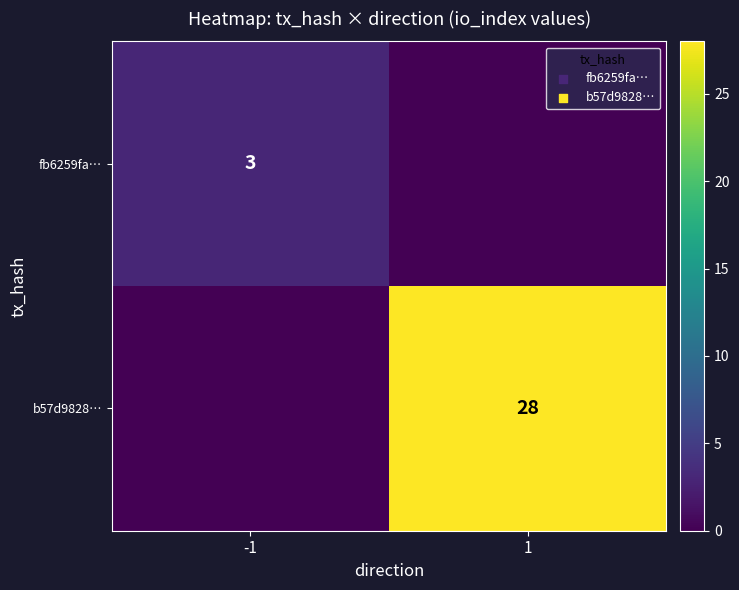

The b57d9828… series shows 7 at 1. True or false?

False